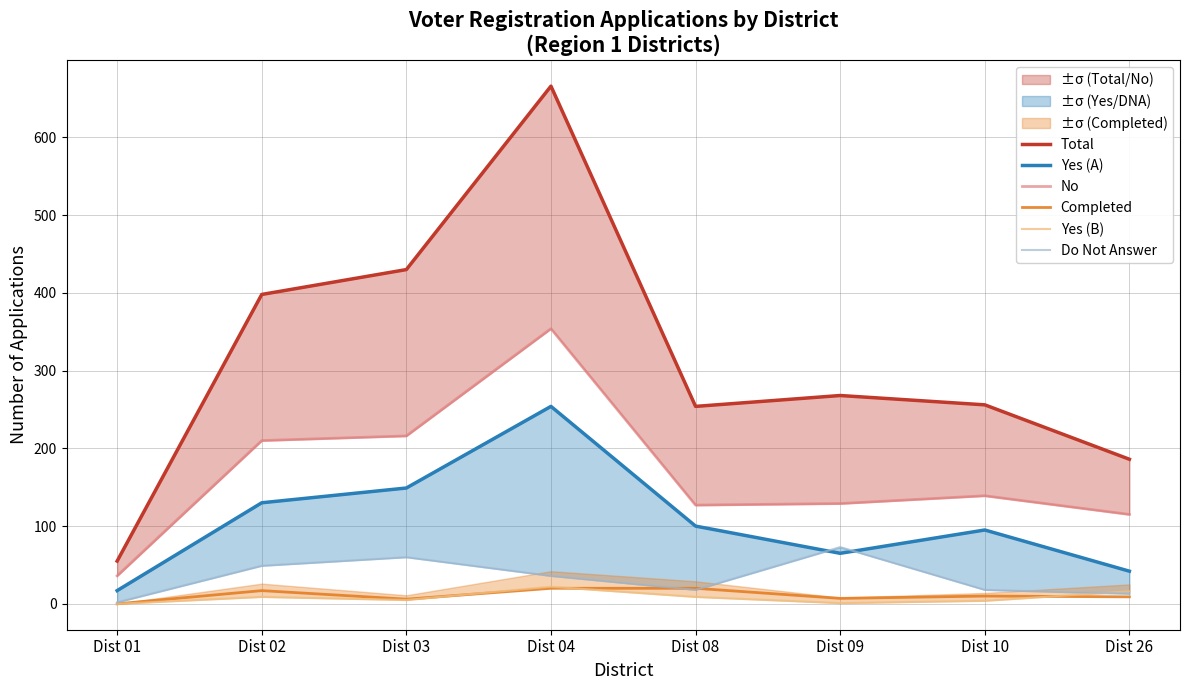

What is the spread (max minus min) of values at Dist 08?

245